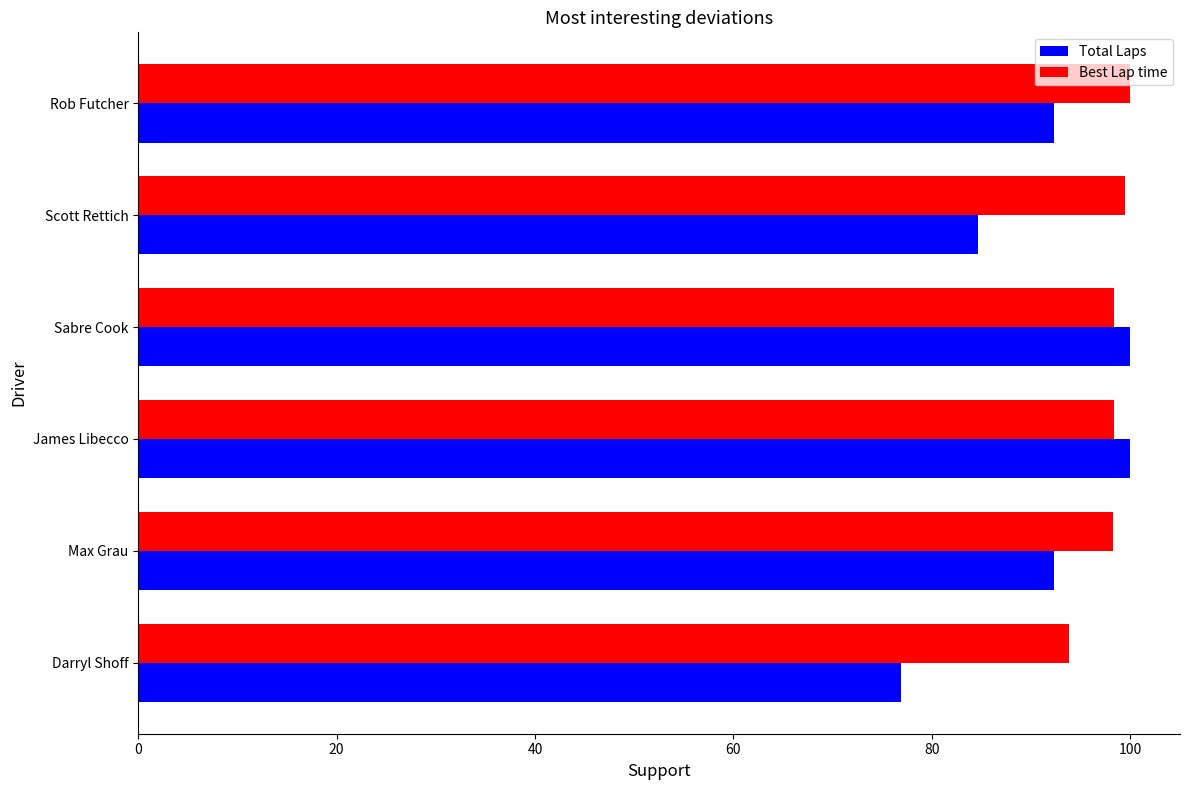

What is the approximate value of Best Lap time at Scott Rettich?

99.5